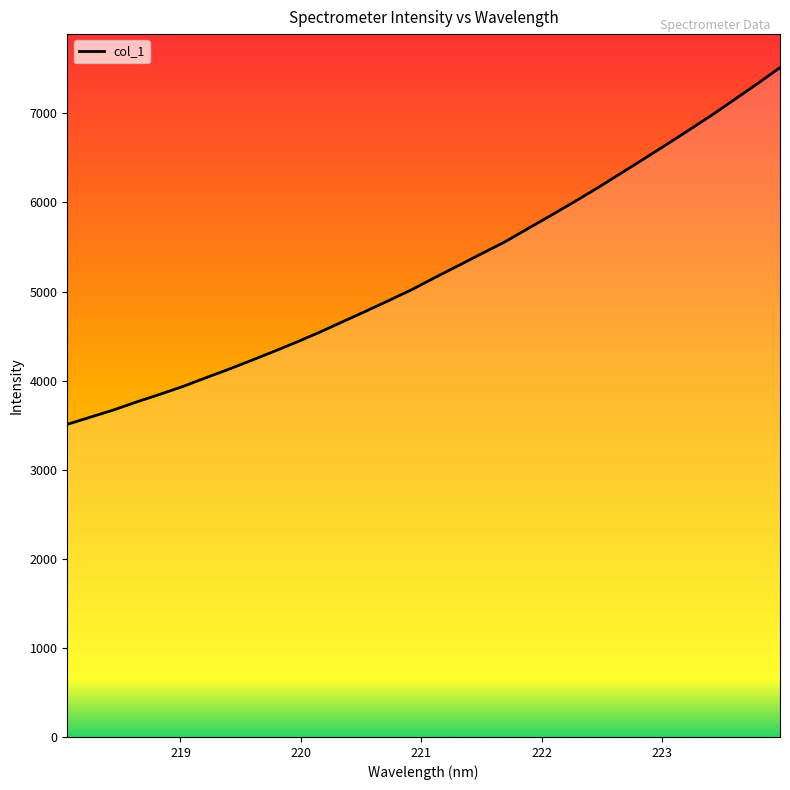

What is the maximum value shown in the chart?

7514.1